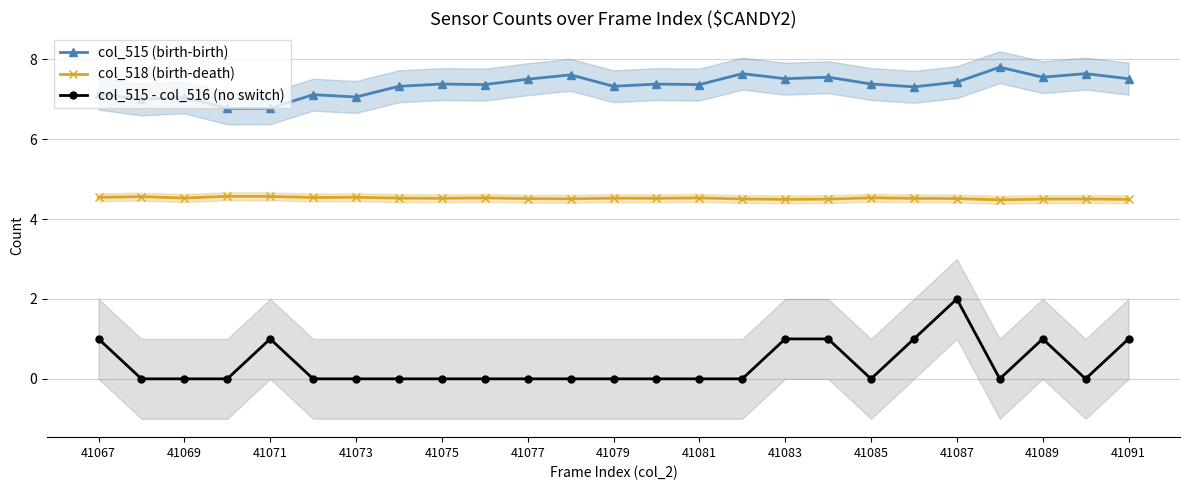

How many lines are shown in the chart?

3